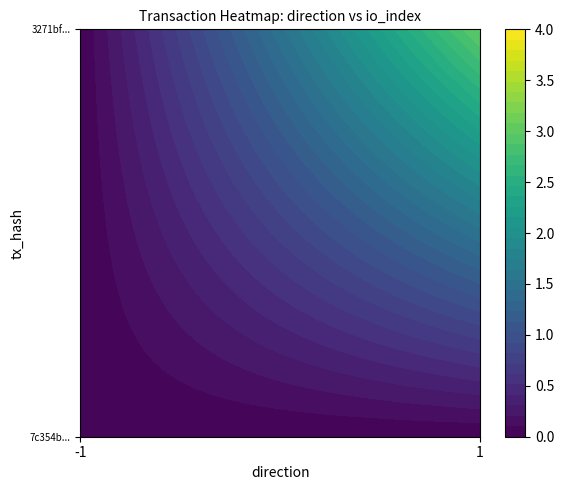

At which label is 7c354bacdaf1d8046d12de72d723595b6901967 closest to 0?

1